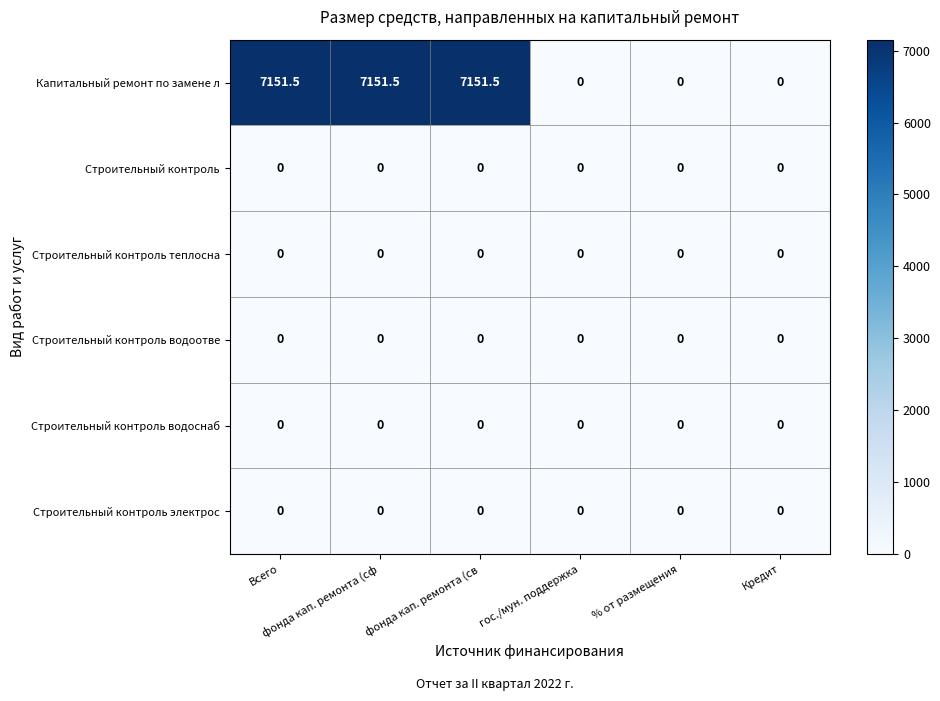

What is the greatest value displayed?

7151.5